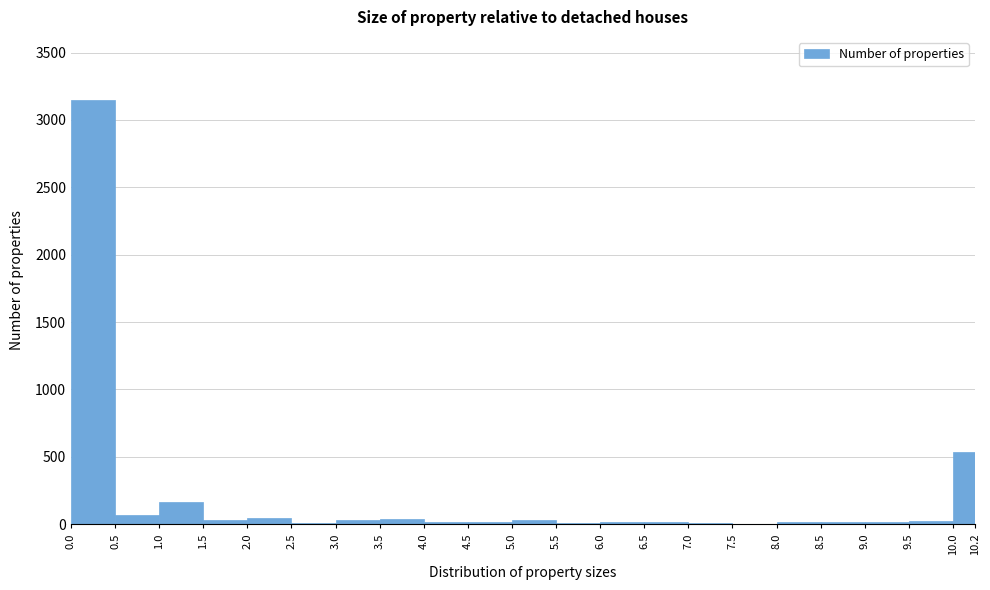

Over which range of the x-axis is the bar tallest?

0.0 to 0.5